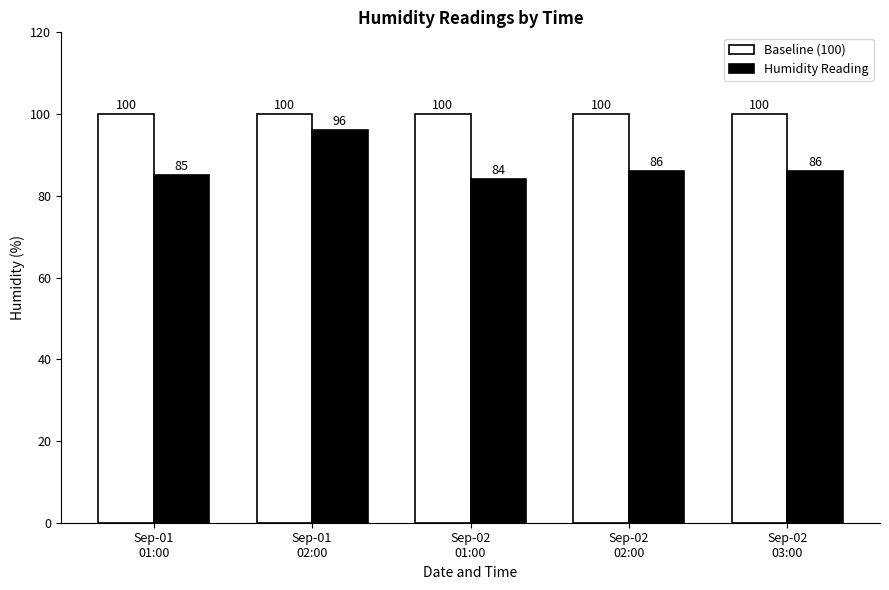

What is the highest value of the Humidity Reading series?

96